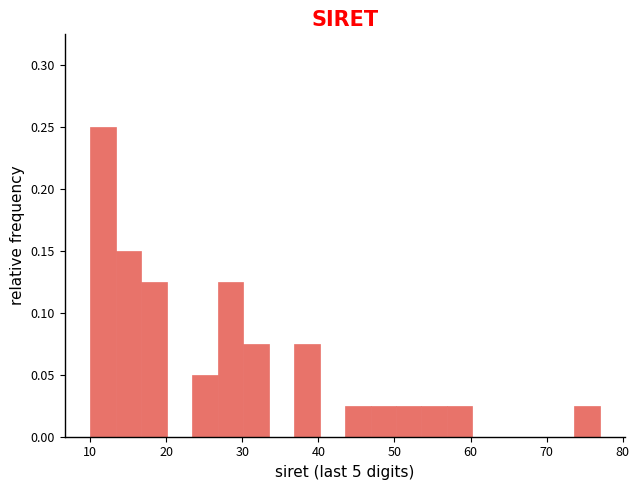

Read against the x-axis, roughly where is the centre of the tallest bar?

12